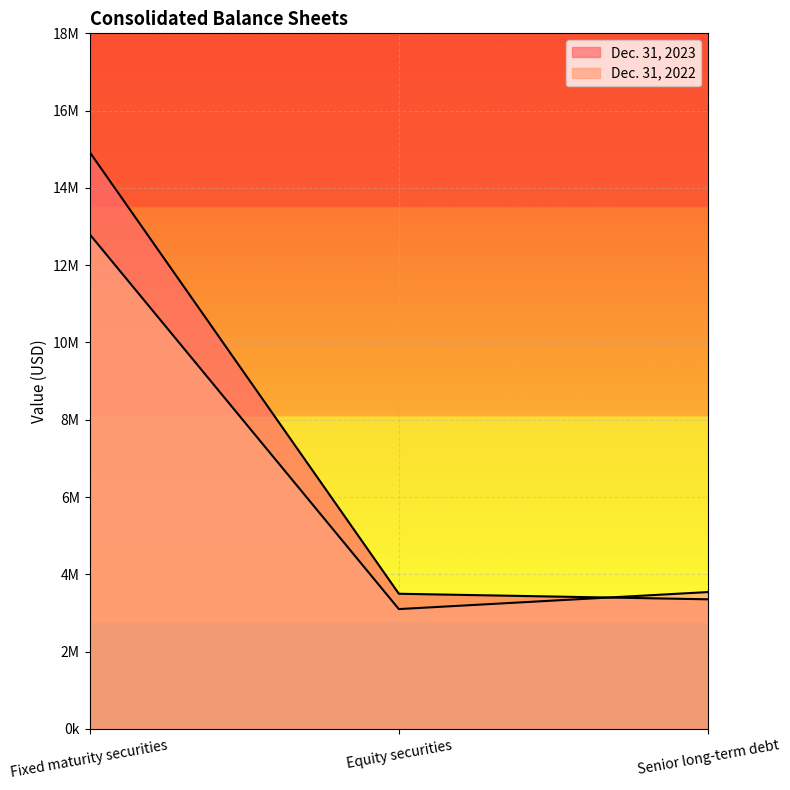

At which category is the sum across all series the highest?

Fixed maturity securities